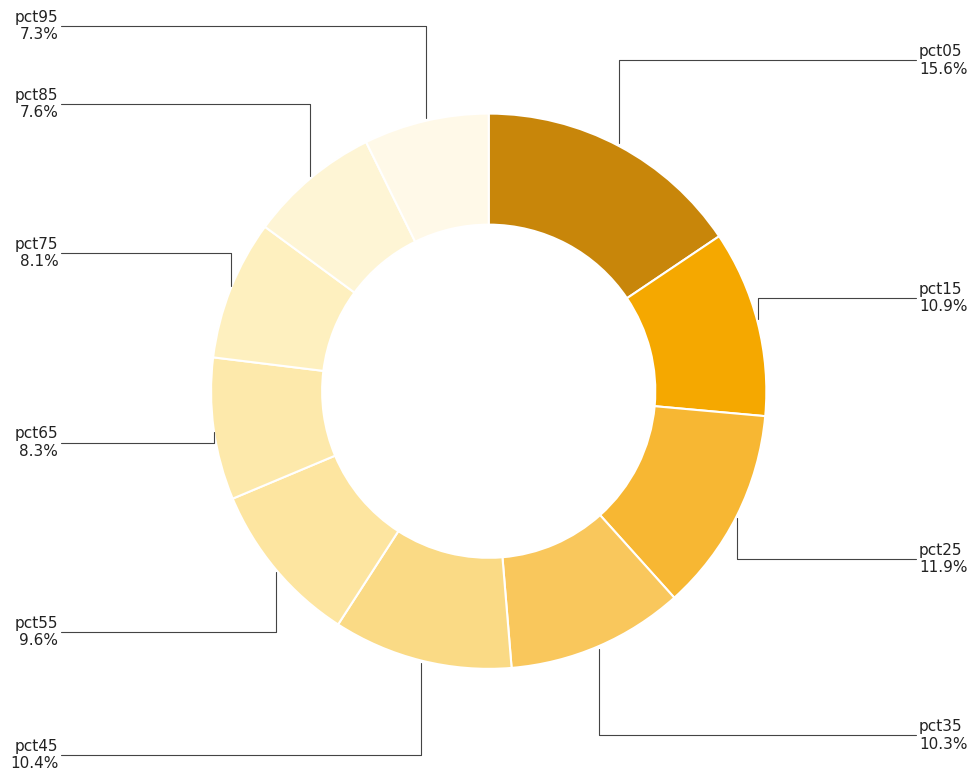

How many slices are in this pie chart?

10